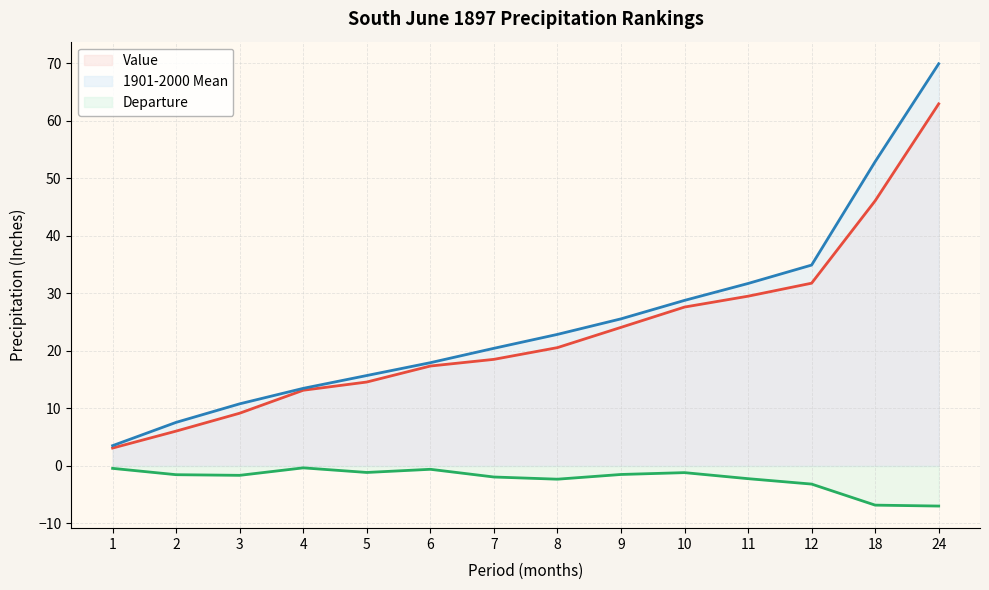

Which category has the lowest value in the 1901-2000 Mean series?

1